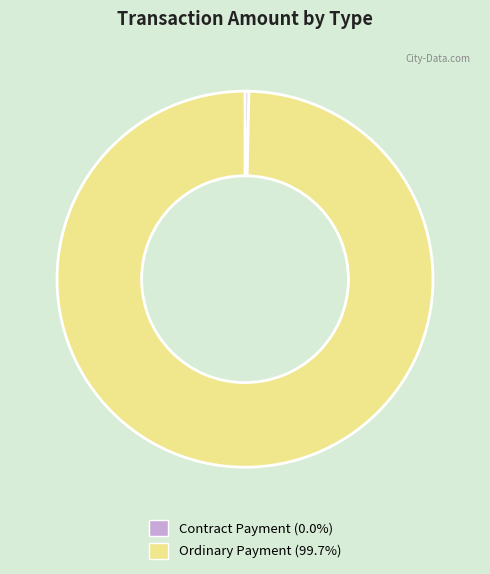

Which category has the smallest portion of the pie?

Contract Payment